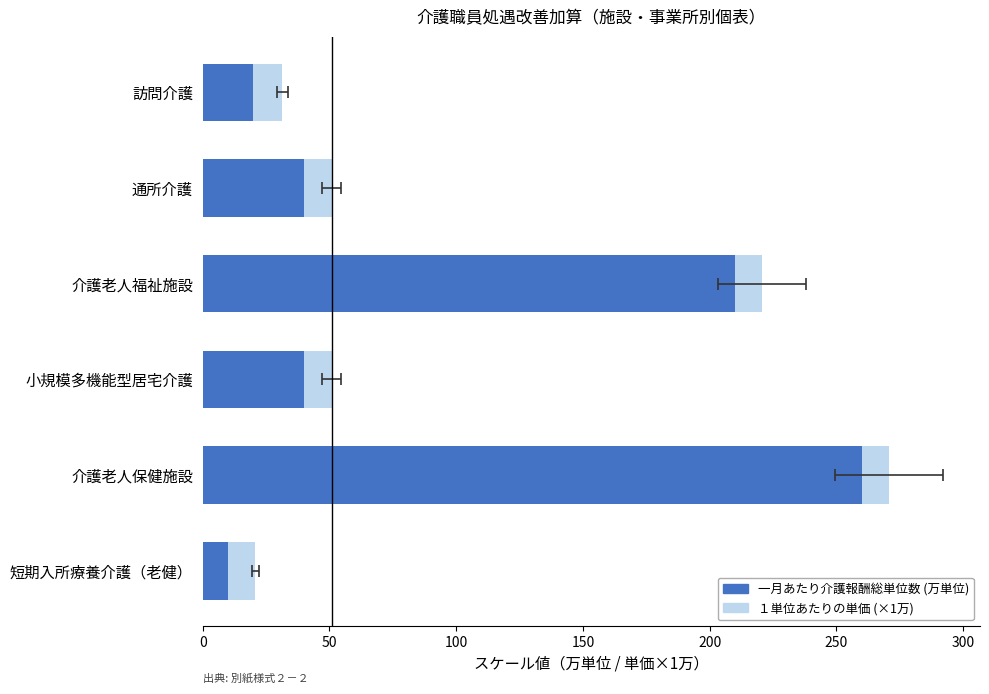

Which has a higher value, 通所介護 or 小規模多機能型居宅介護?

通所介護